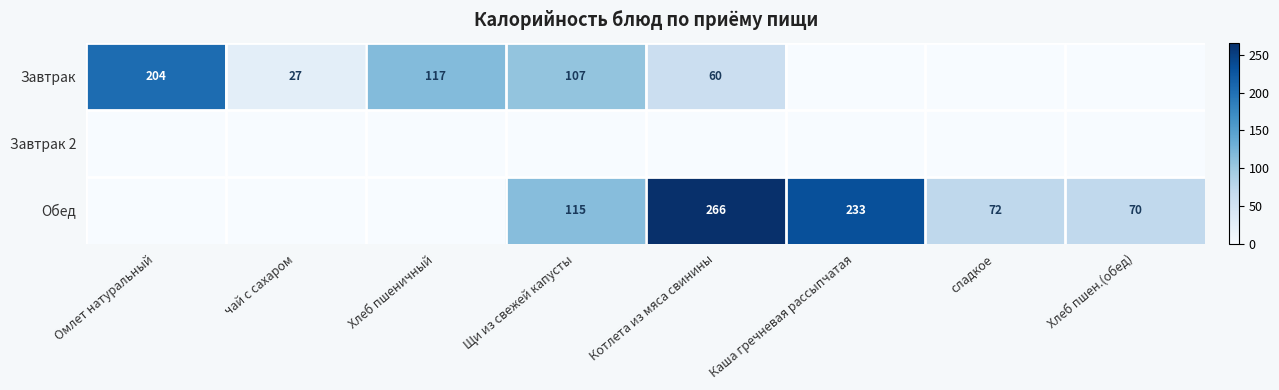

True or false: Завтрак has a value of 107 at Щи из свежей капусты.

True